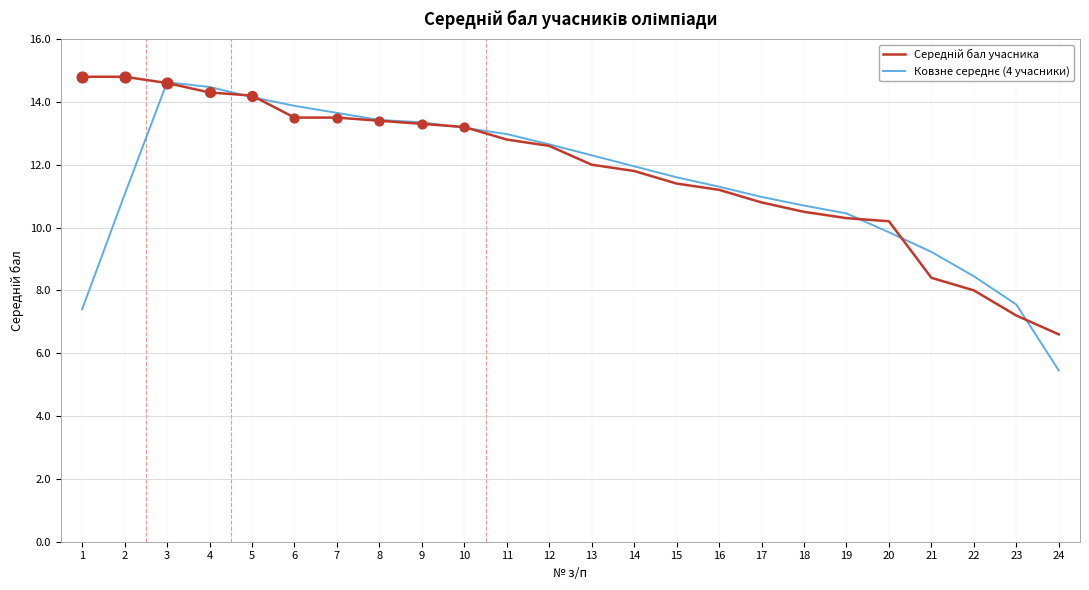

What is the total value across all series at 15?

23.0